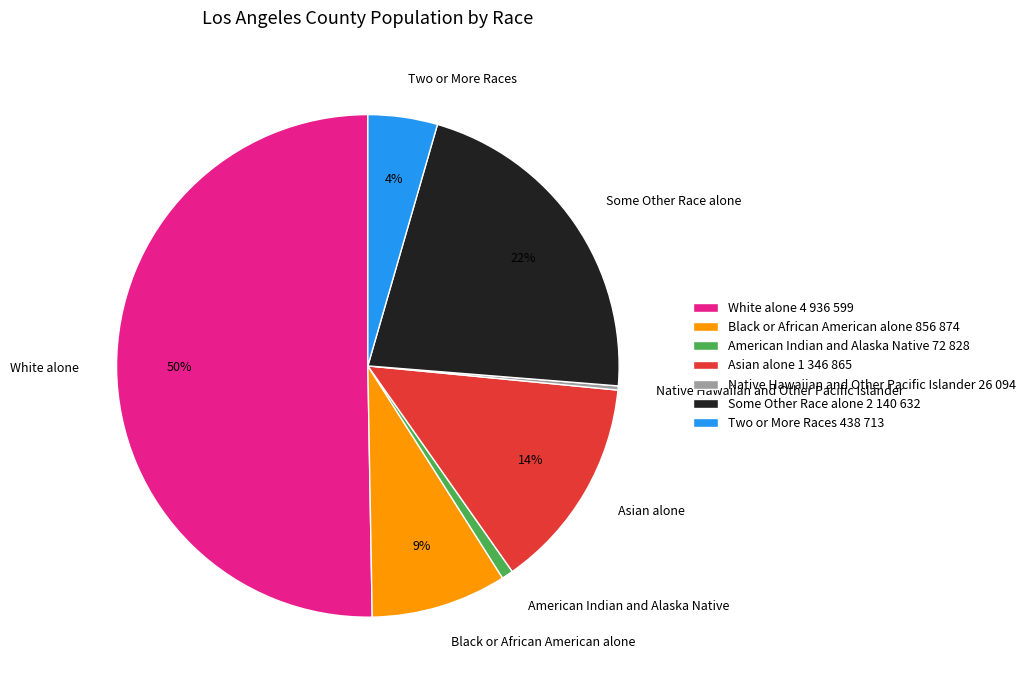

Combined, do Asian alone and Some Other Race alone account for over 50%?

No